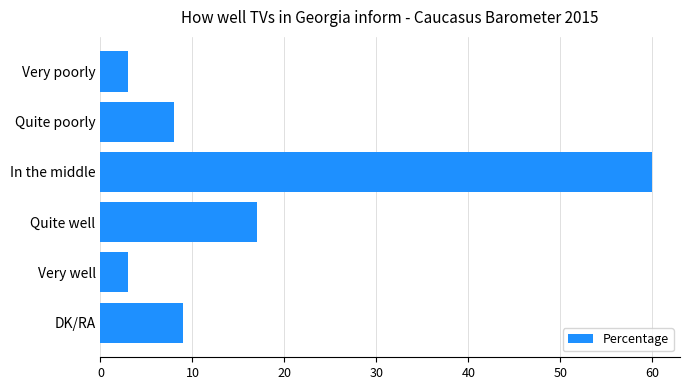

How many categories are shown in the chart?

6